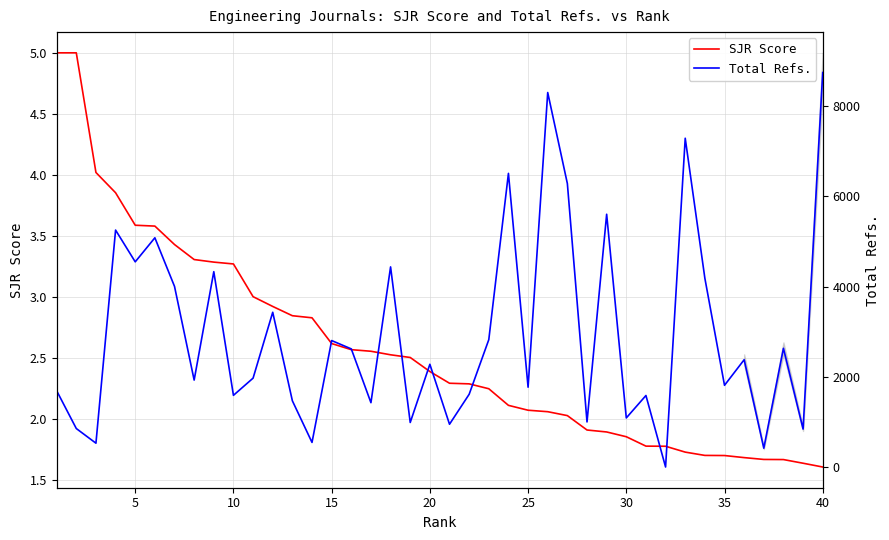

What are all the series names shown in the legend?

SJR Score, Total Refs.